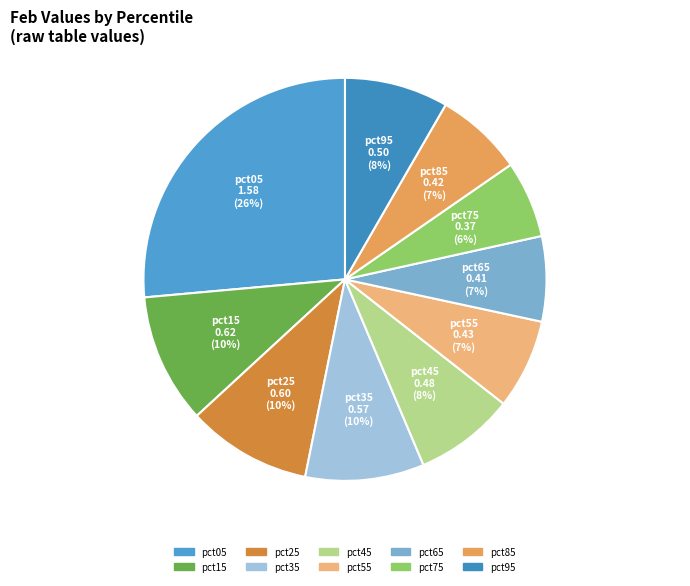

Does pct45 account for over 50% of the chart?

No